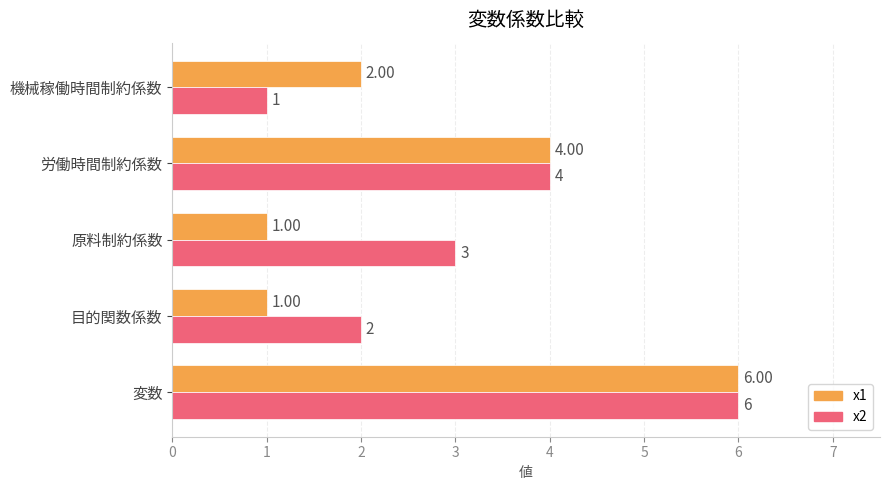

How many categories are shown in the chart?

5